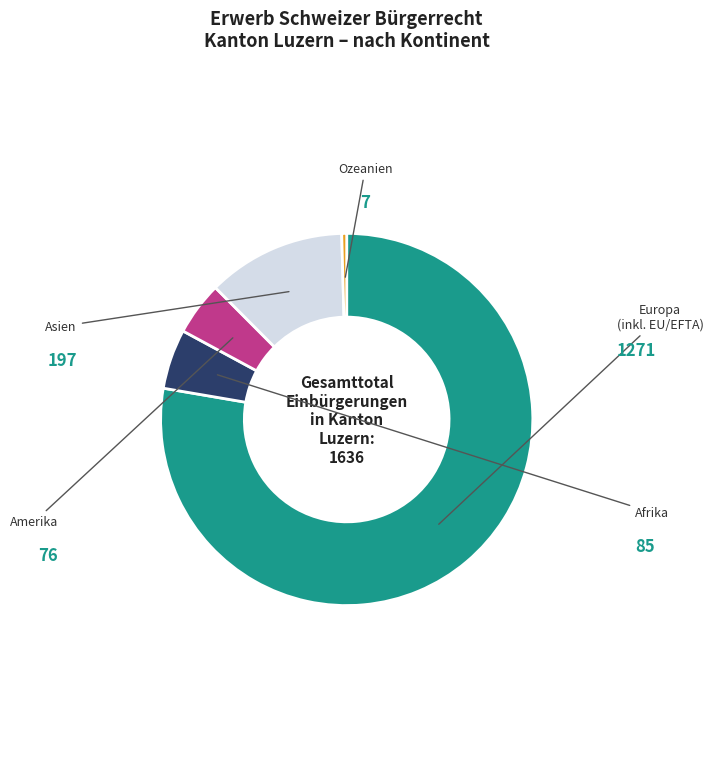

What is the smallest slice in the pie chart?

Ozeanien